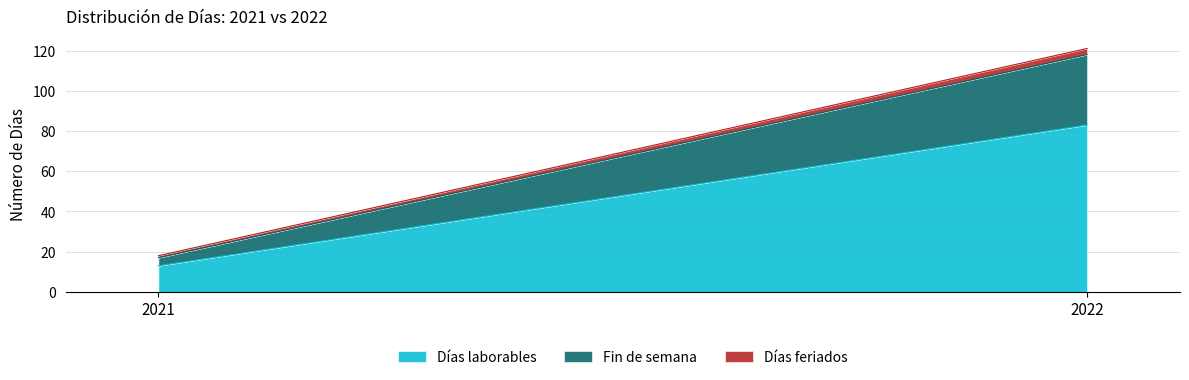

Which series changed the most between 2021 and 2022?

Días laborables